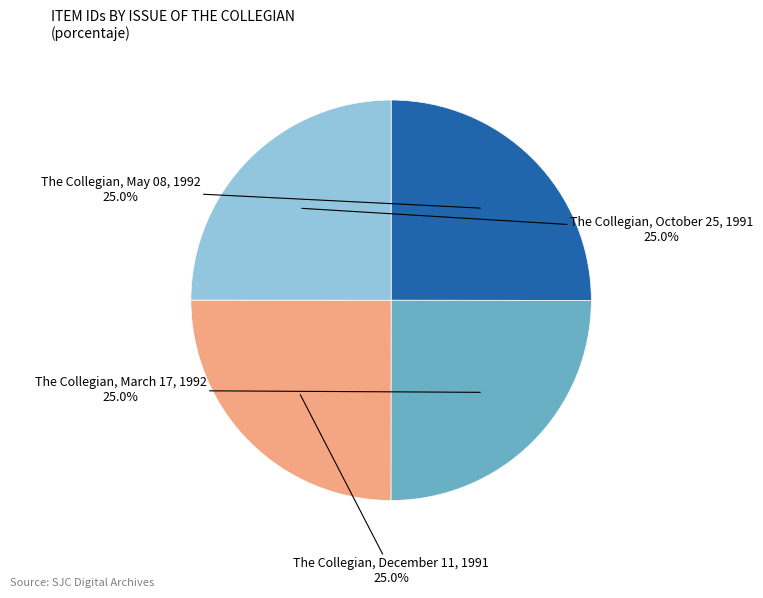

Is there a majority slice in this chart?

No